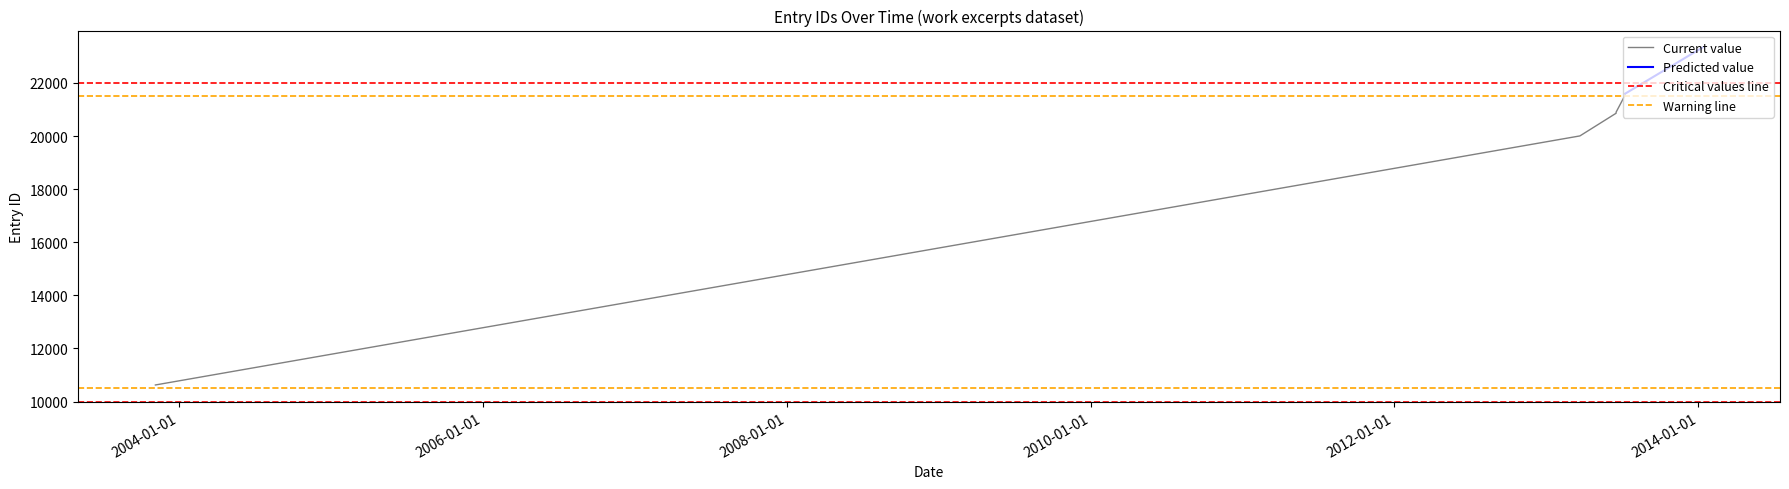

What is the difference between the maximum and minimum values?

10975